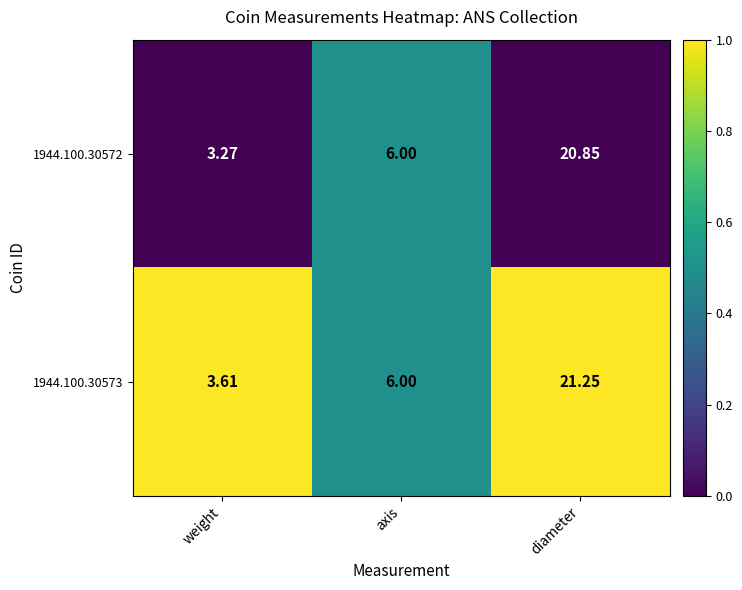

Count the number of categories in the chart.

3